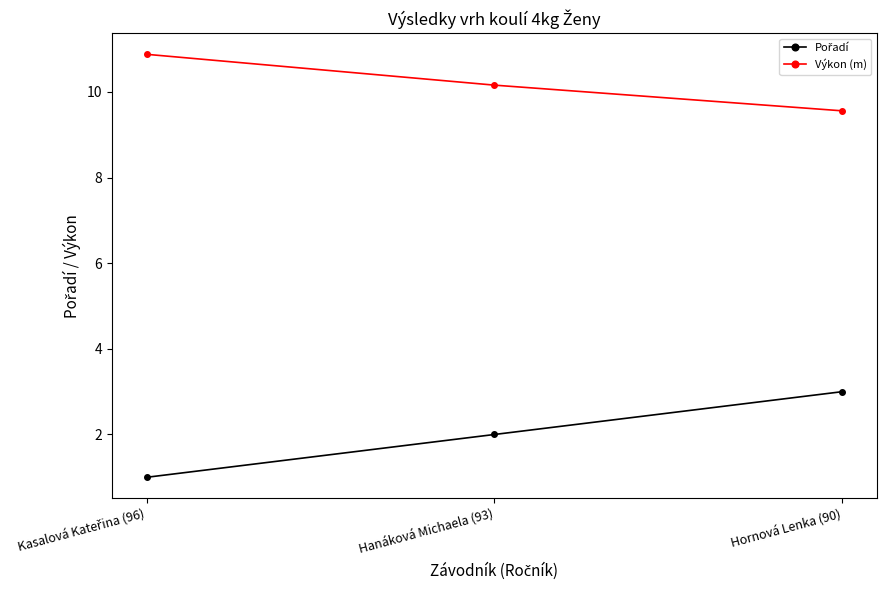

What is the sum of the Výkon (m) values at Hornová Lenka (90) and Hanáková Michaela (93)?

19.7